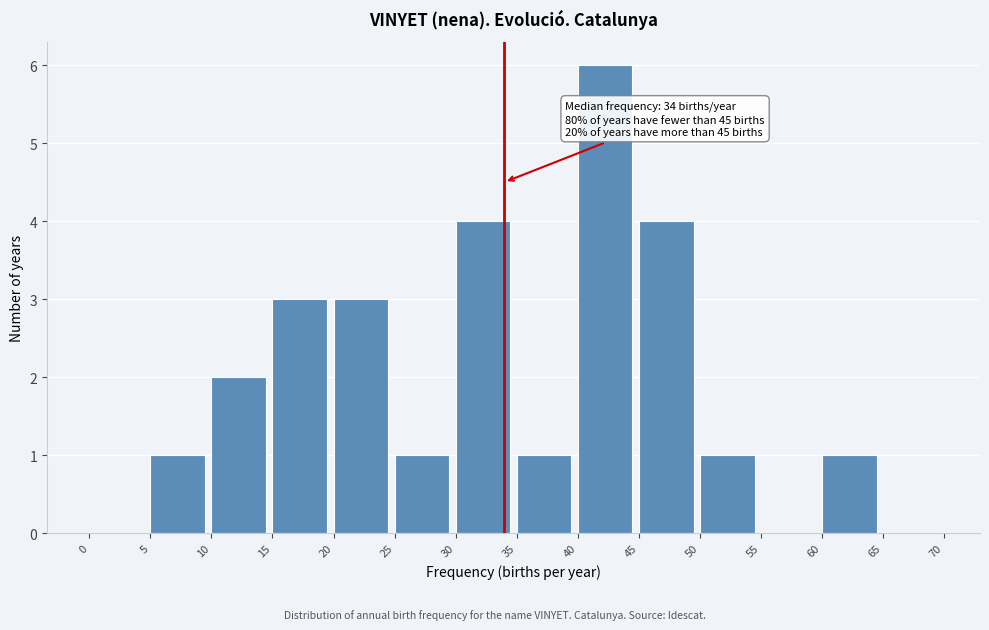

Which range on the x-axis has the tallest bar?

40 to 45